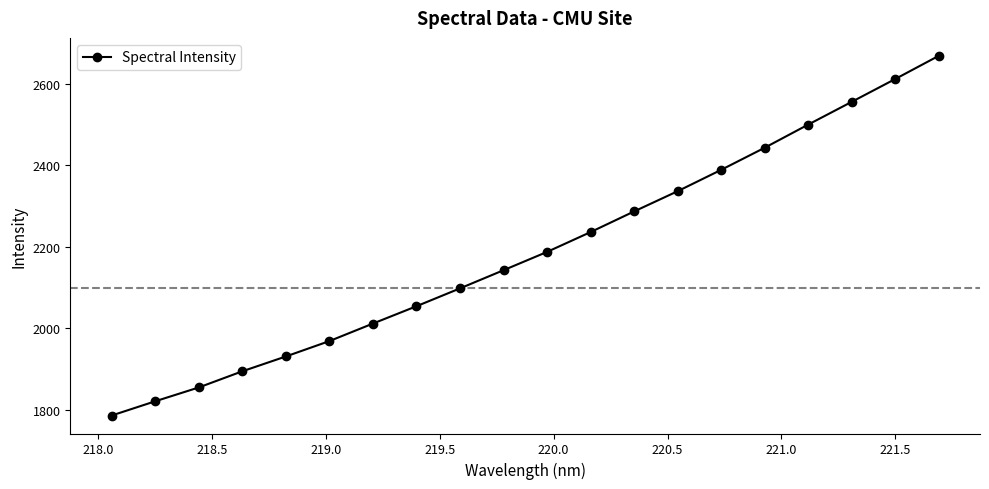

True or false: there are more than 1 points higher than both neighbors.

False